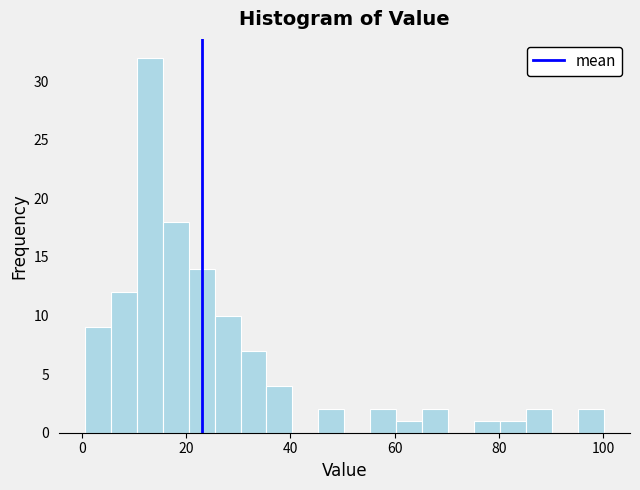

Read against the x-axis, roughly where is the centre of the tallest bar?

12